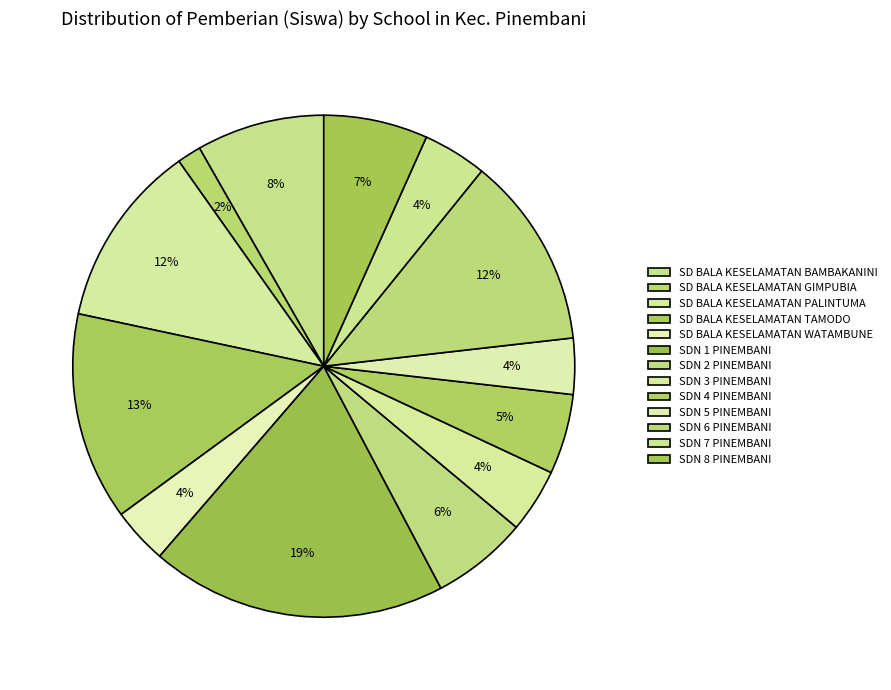

Does SDN 3 PINEMBANI represent more than half of the total?

No